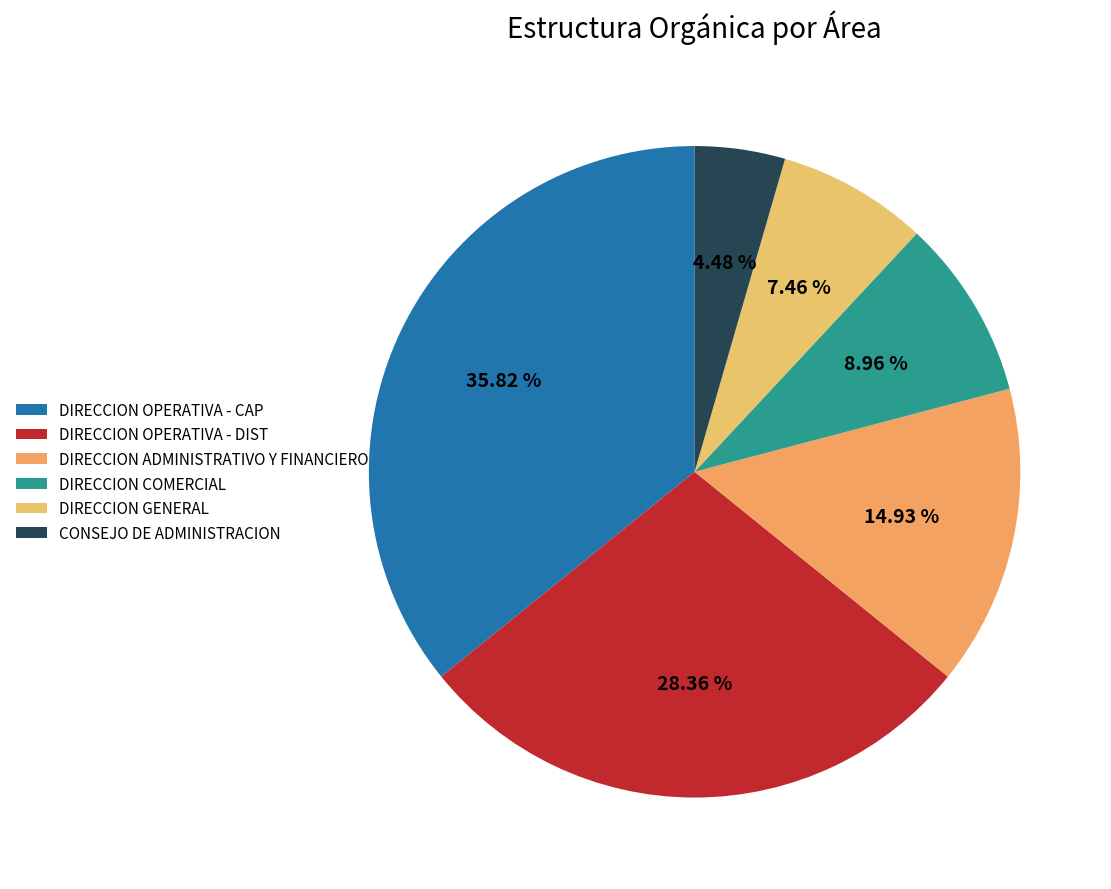

Approximately how many times larger is the value at DIRECCION ADMINISTRATIVO Y FINANCIERO compared to DIRECCION OPERATIVA - DIST?

0.5